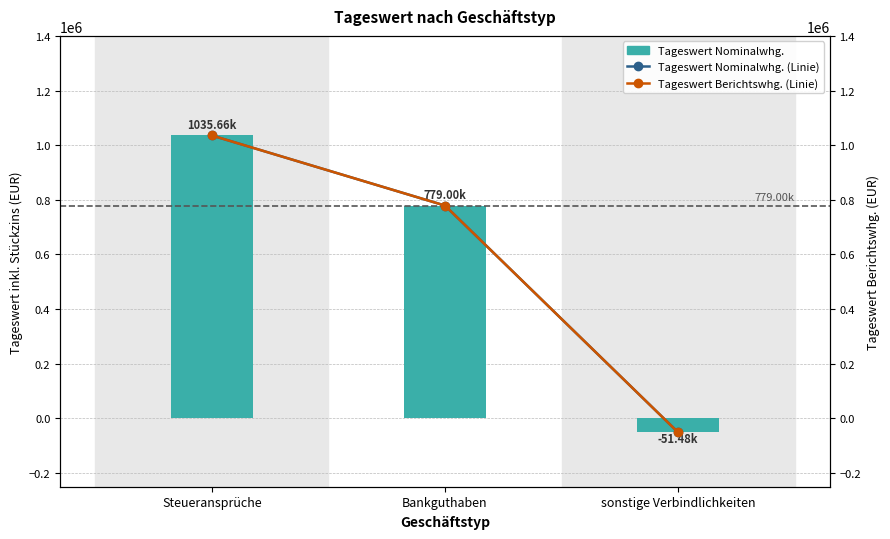

What is the maximum value shown in the chart?

1035659.8